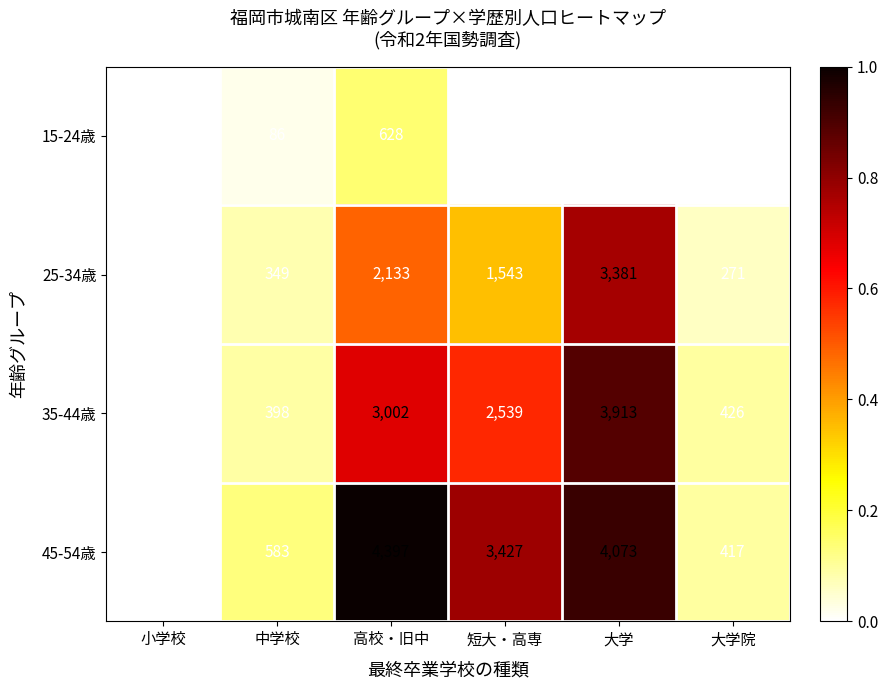

Count the number of categories in the chart.

6